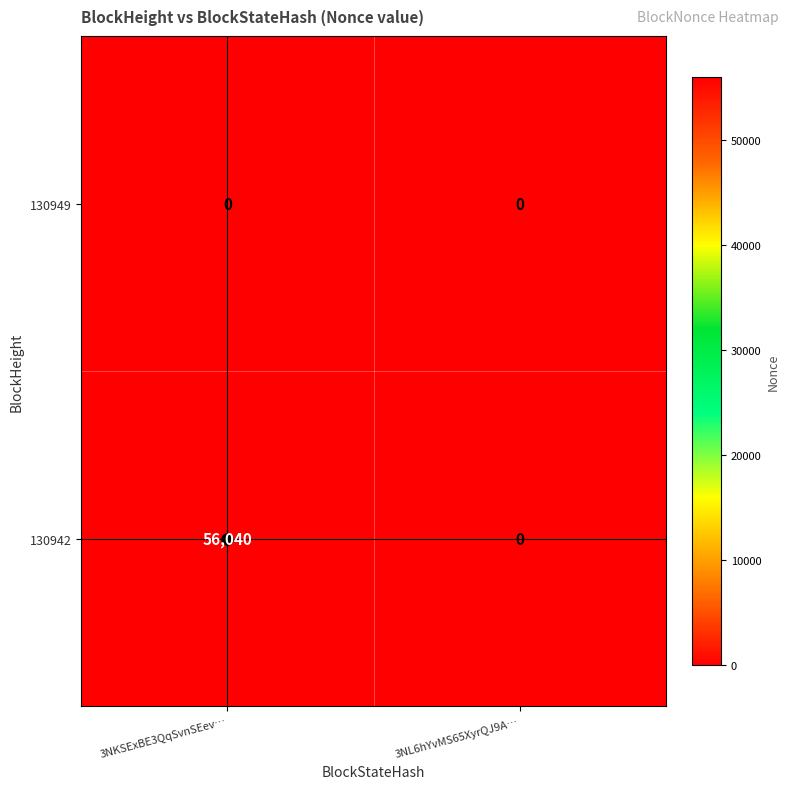

Which series has the largest range (max minus min)?

130942